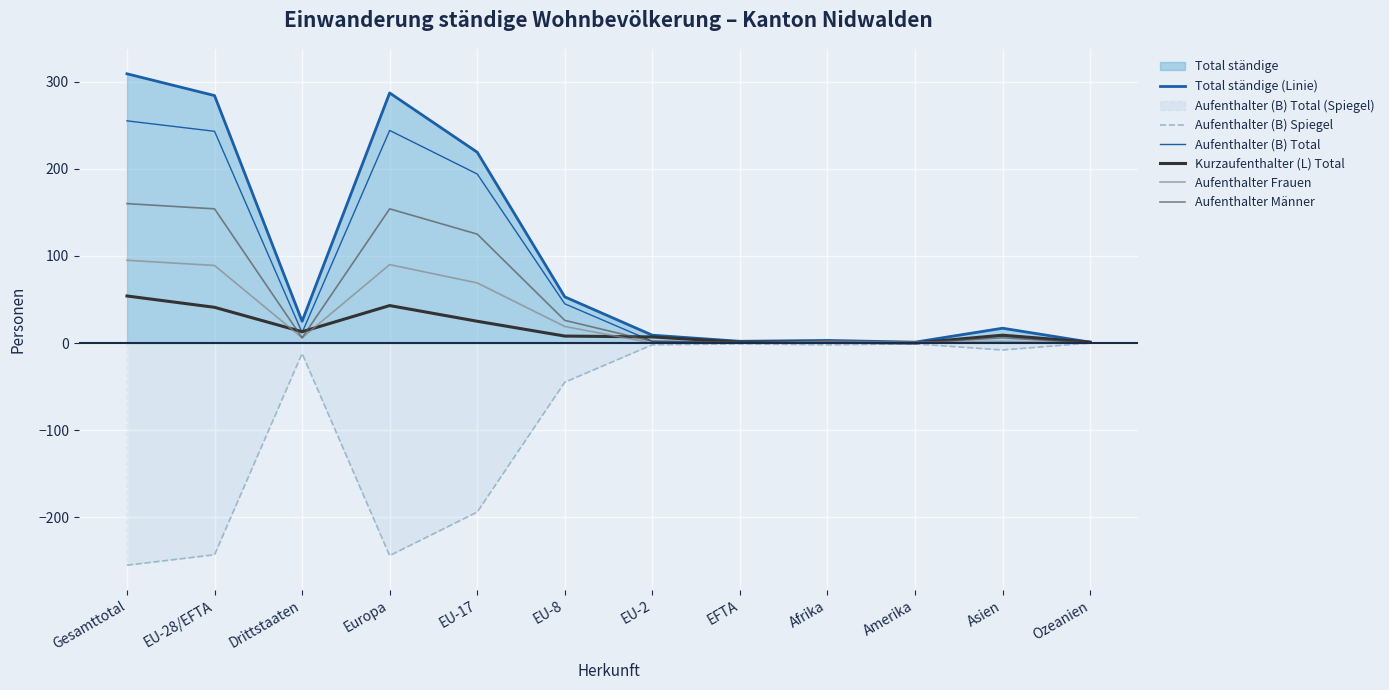

At which category does the chart reach its peak across all series?

Gesamttotal